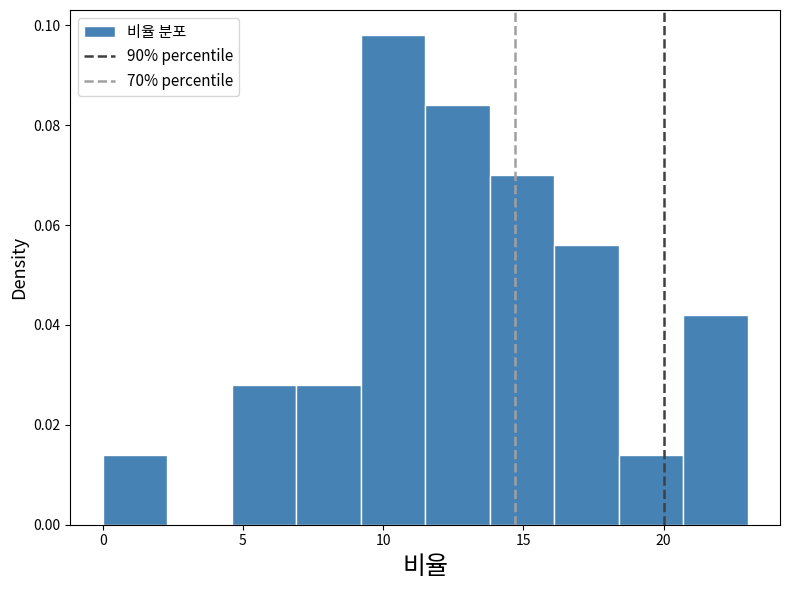

Over which range of the x-axis is the bar tallest?

9.2 to 11.5